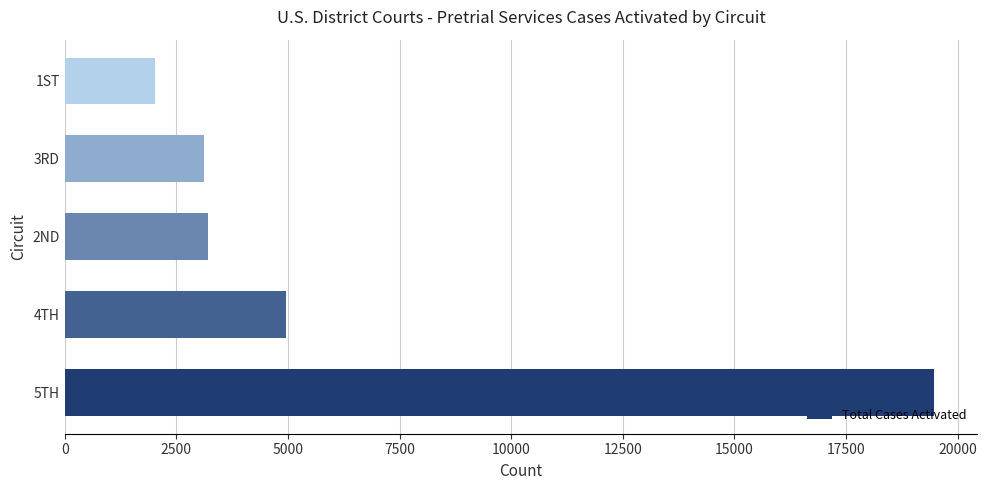

At which label is the value closest to 10742?

4TH